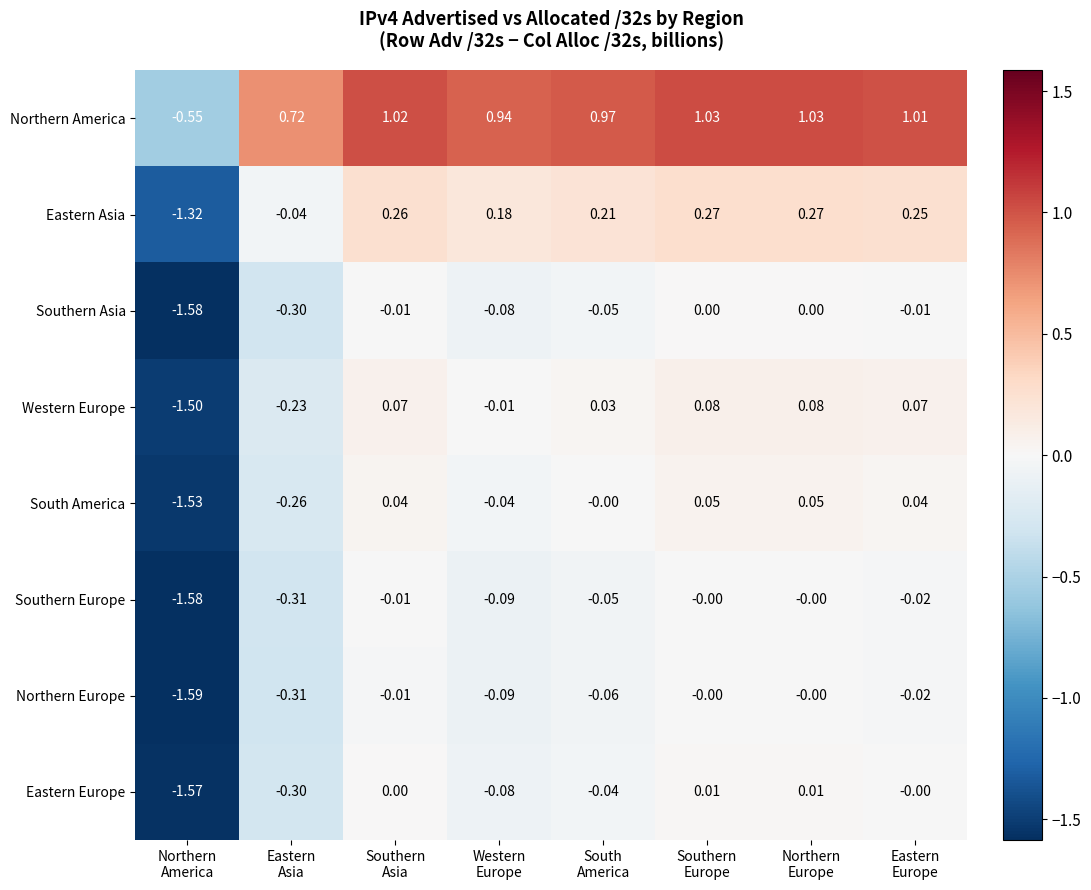

Which series has the largest total across all categories?

Northern America